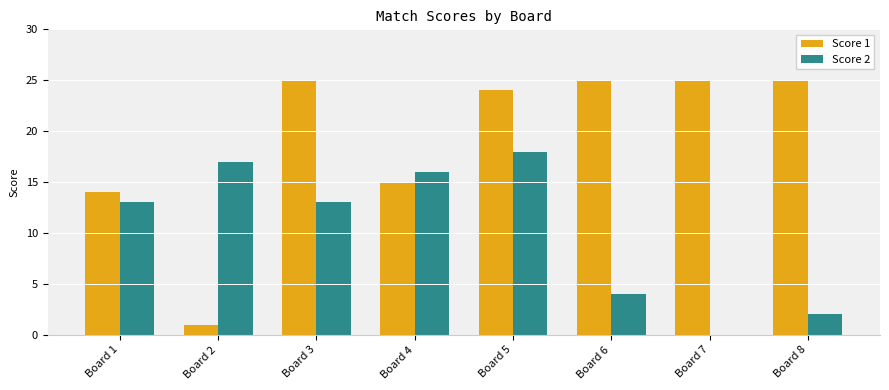

What is the difference between the Score 2 values at Board 5 and Board 1?

5